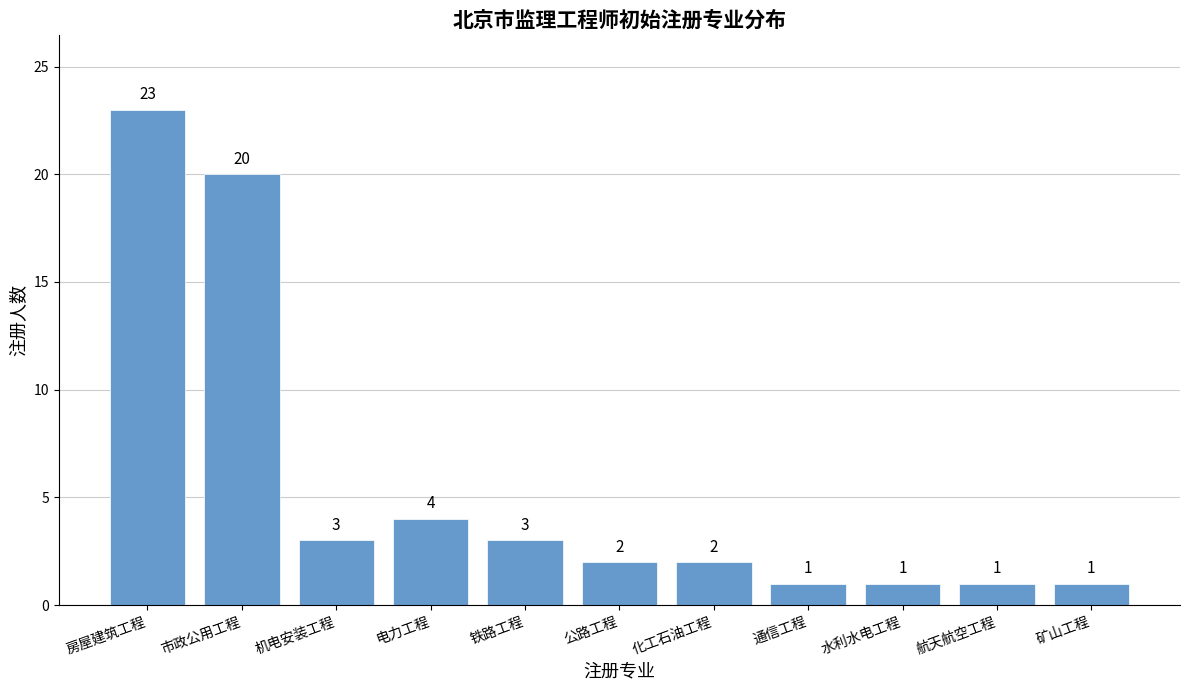

What position from the left is 铁路工程?

5